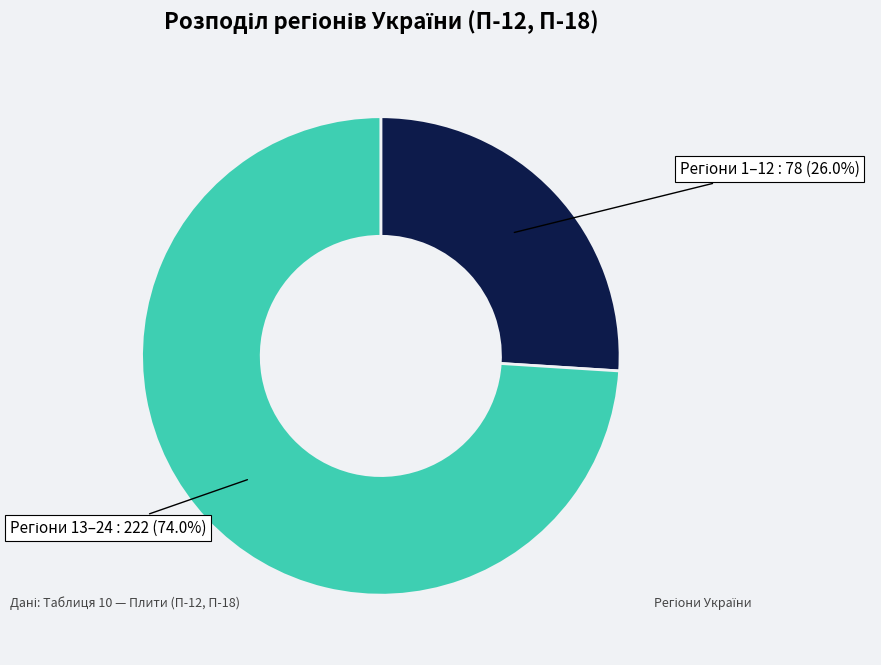

Is there any slice that represents more than half of the pie?

Yes